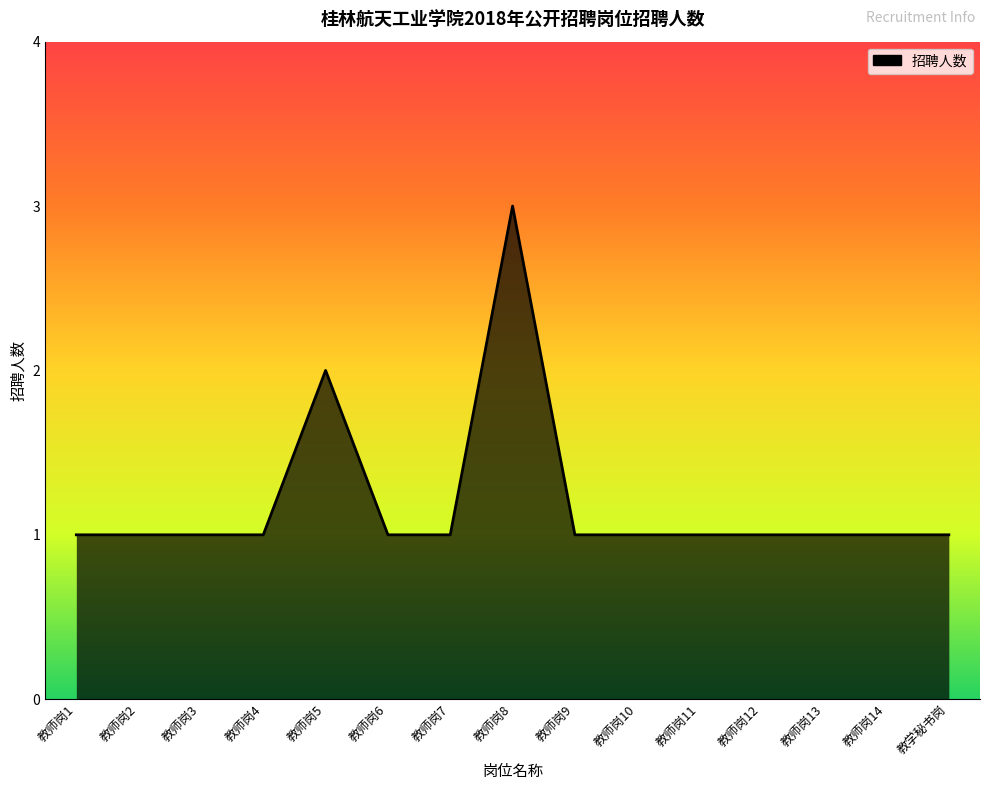

What is the maximum value shown in the chart?

3